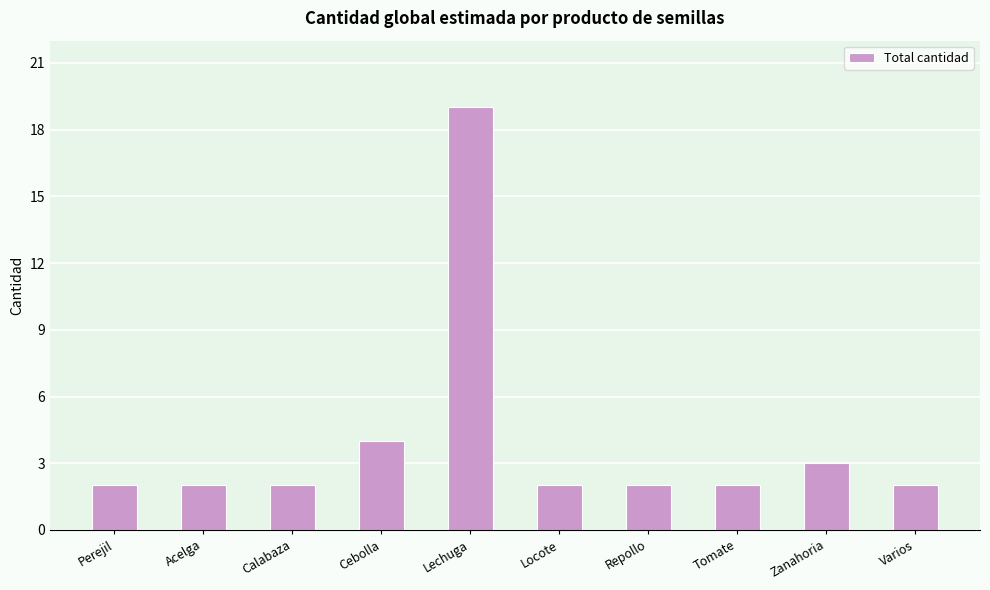

Is it true that the value at Zanahoria is 2?

False